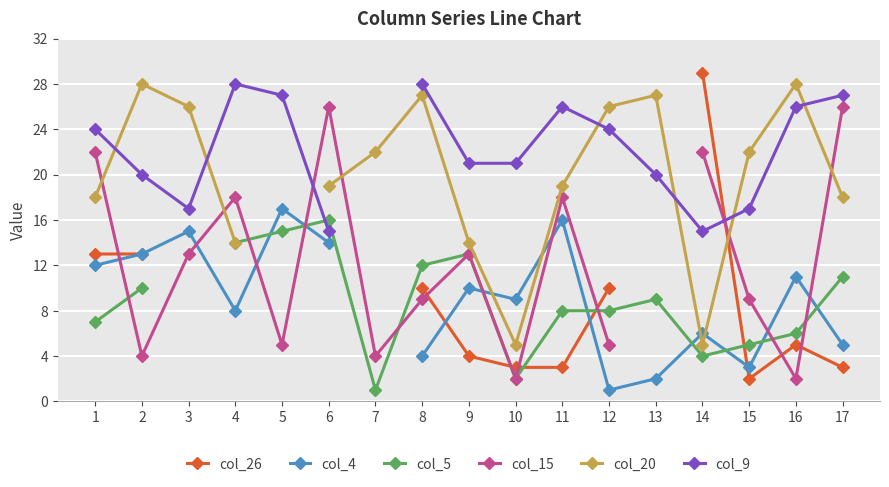

At how many categories does at least one series exceed 10?

17